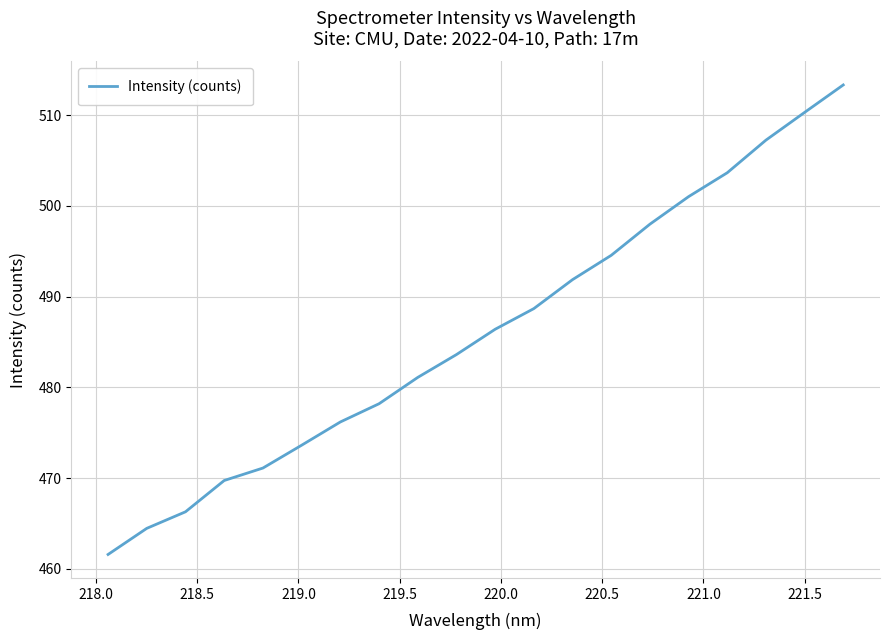

What is the difference between the maximum and minimum values?

51.7